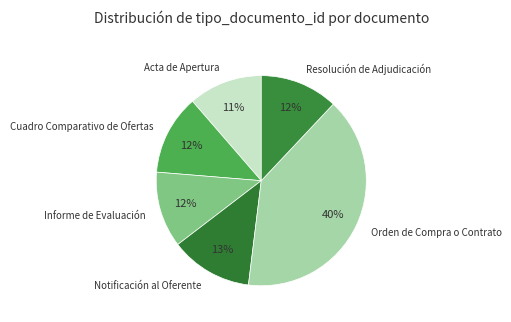

True or false: Orden de Compra o Contrato accounts for 40% of the total.

True